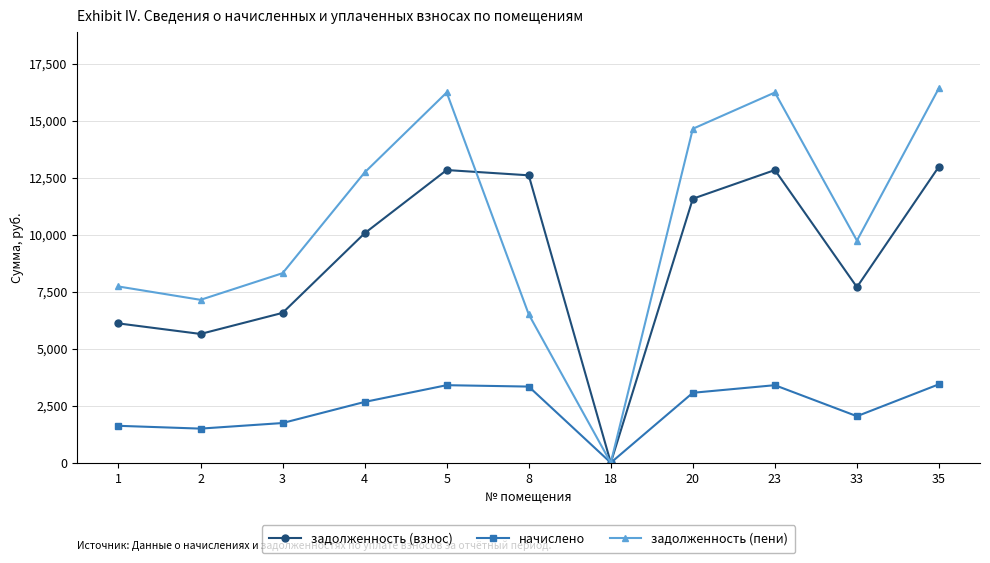

What is the greatest value displayed?

16436.9